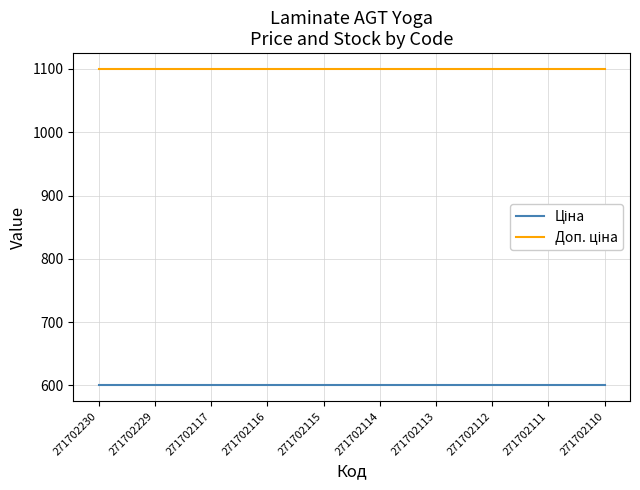

What is the smallest value displayed?

599.9